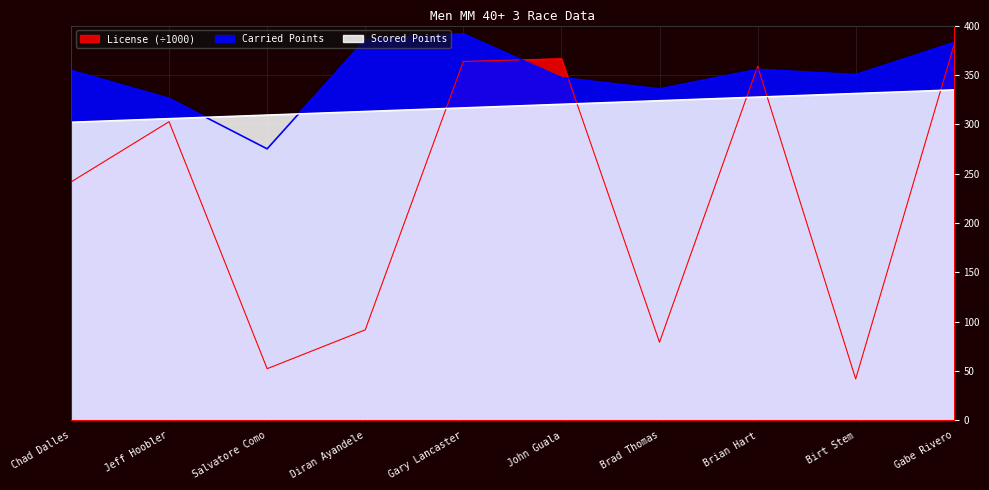

True or false: Scored Points and Carried Points intersect in this chart.

True